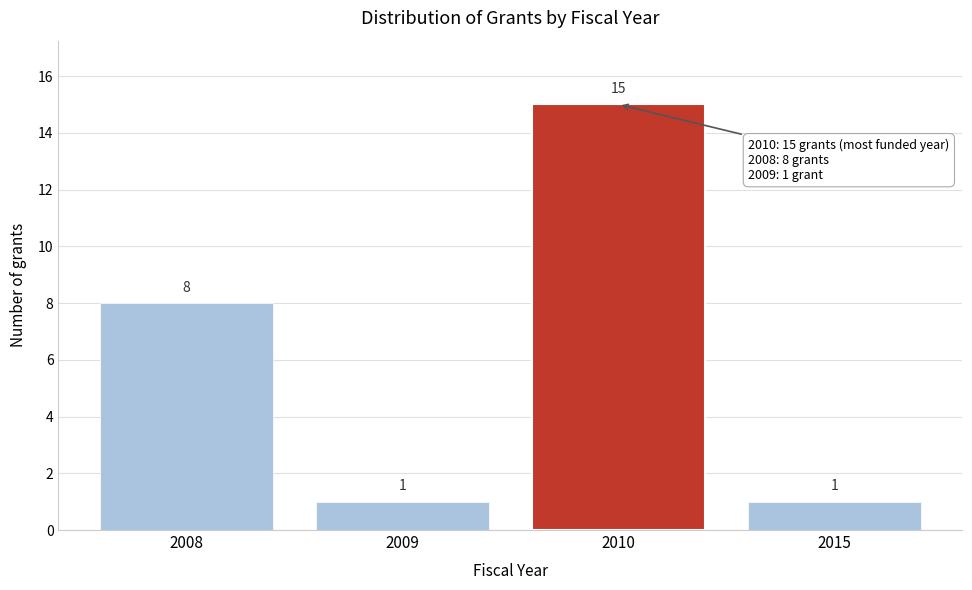

Reading right to left, what are all the values shown in this chart?

2015=1	2010=15	2009=1	2008=8